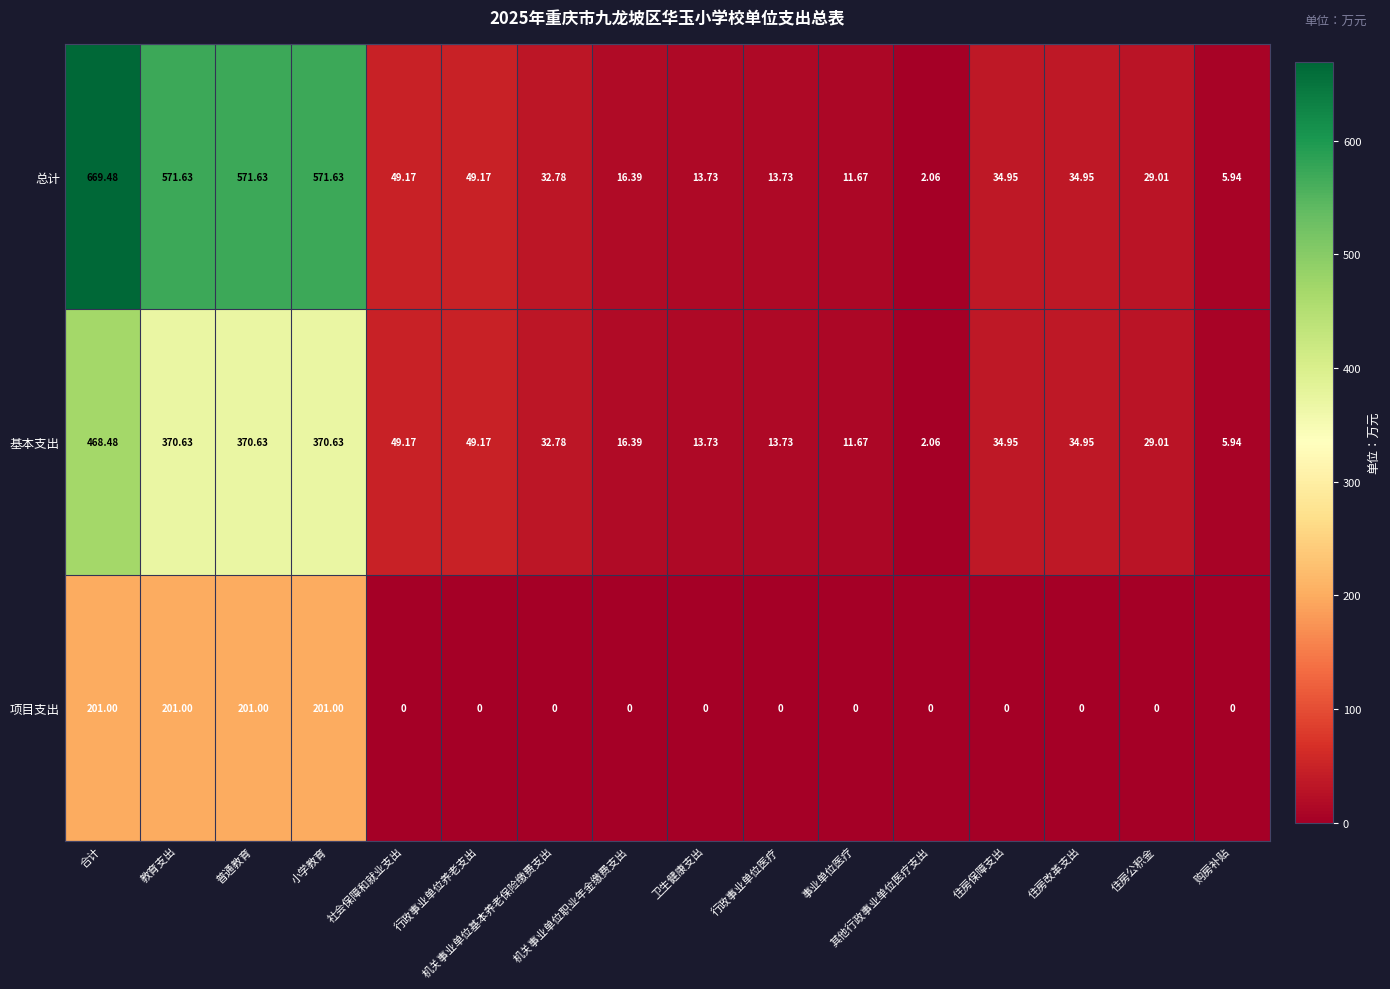

Which series has the widest spread of values?

总计